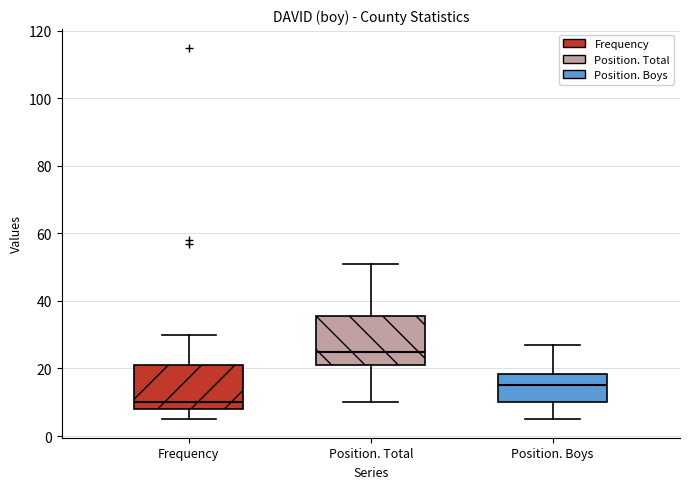

Which box's median line is the lowest?

Frequency